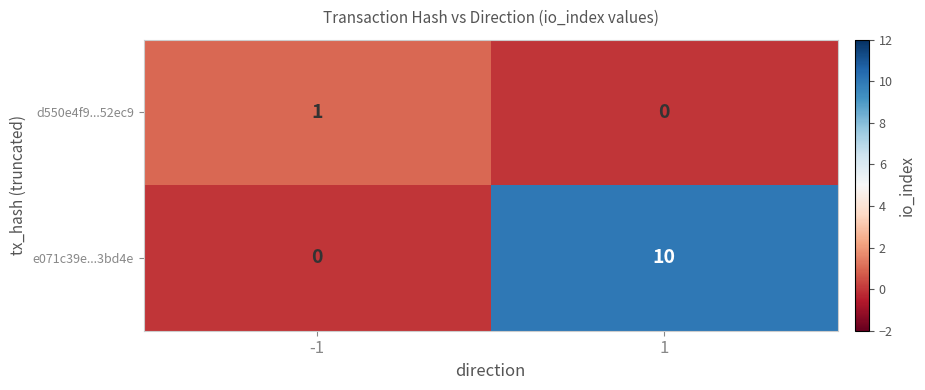

The d550e4f9...52ec9 series shows -1 at 1. True or false?

False